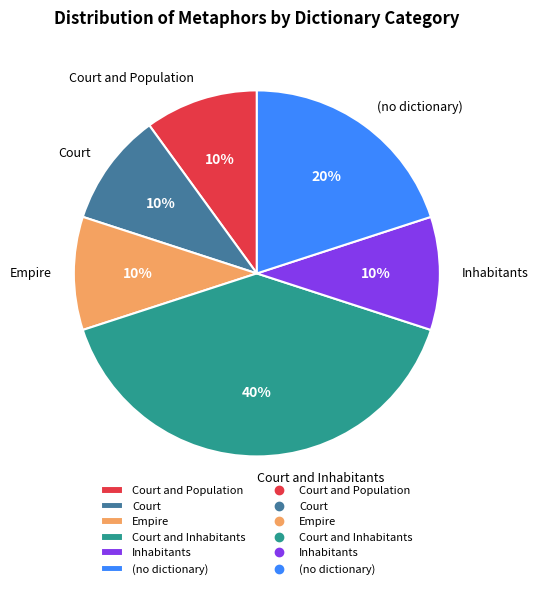

Is the sum of Court and Court and Population greater than half?

No